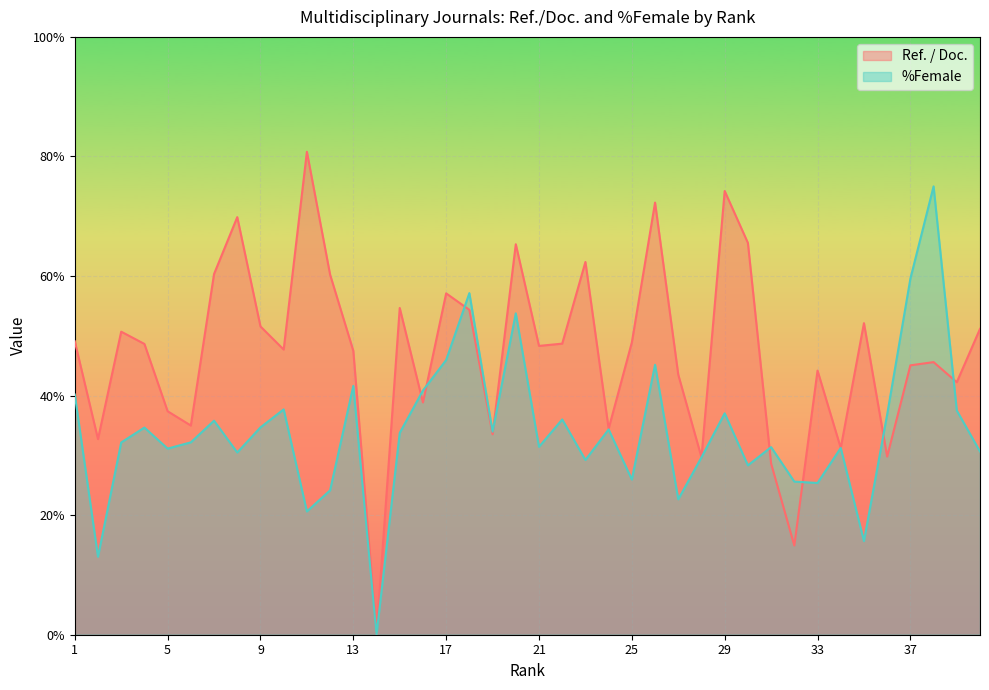

How many lines are shown in the chart?

2